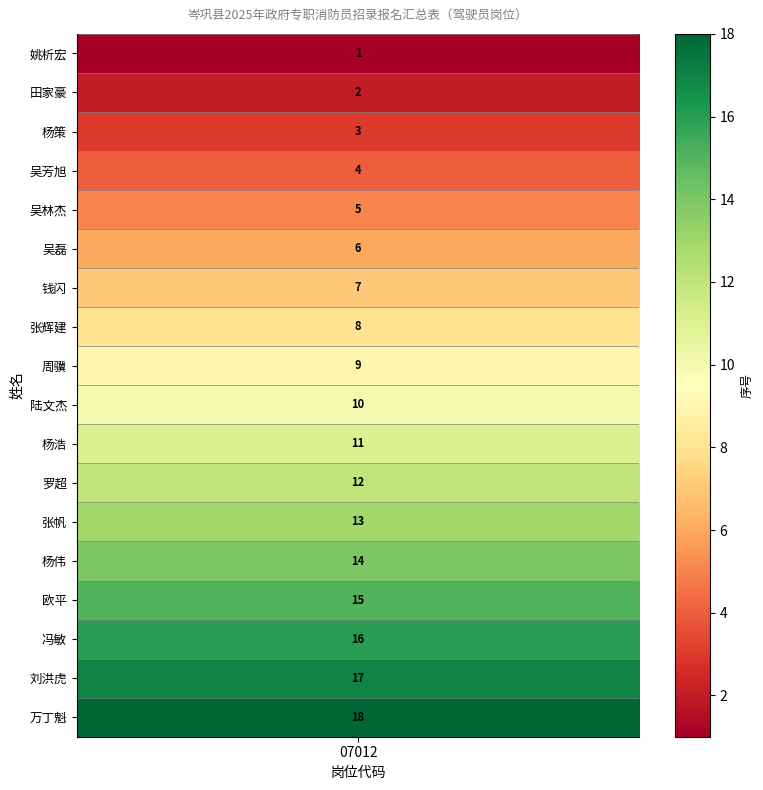

What is the sum of all values?

171